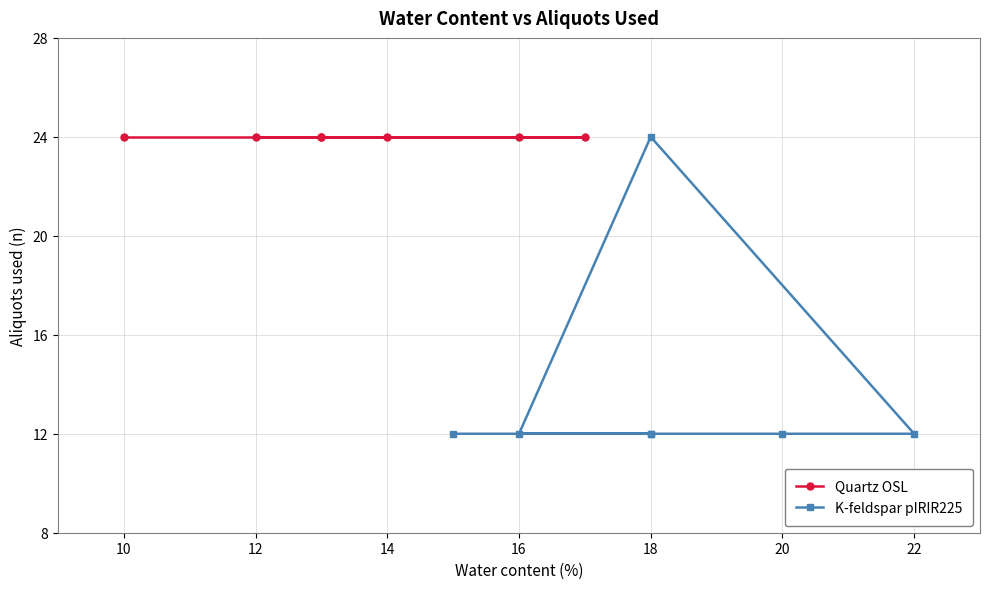

True or false: Quartz OSL and K-feldspar pIRIR225 cross at least once.

False